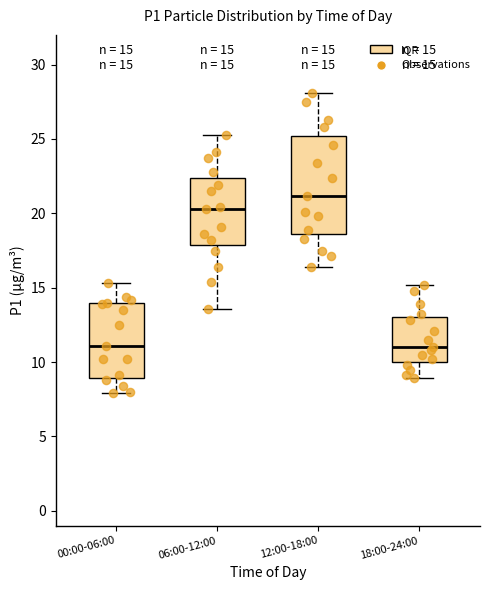

Which box is the tallest, from its lower edge to its upper edge?

12:00-18:00